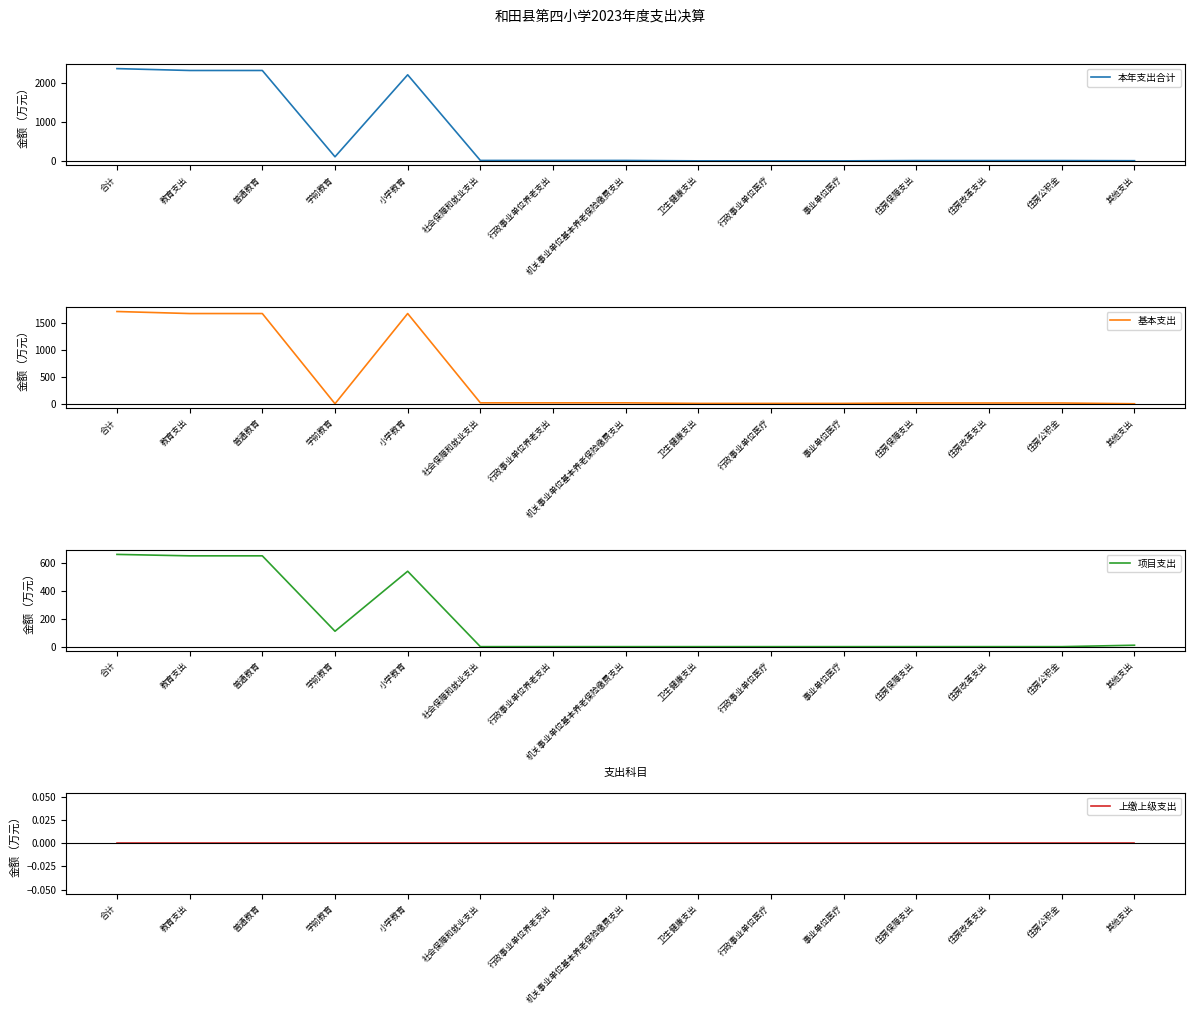

Does the chart display data point markers on the line(s)?

No